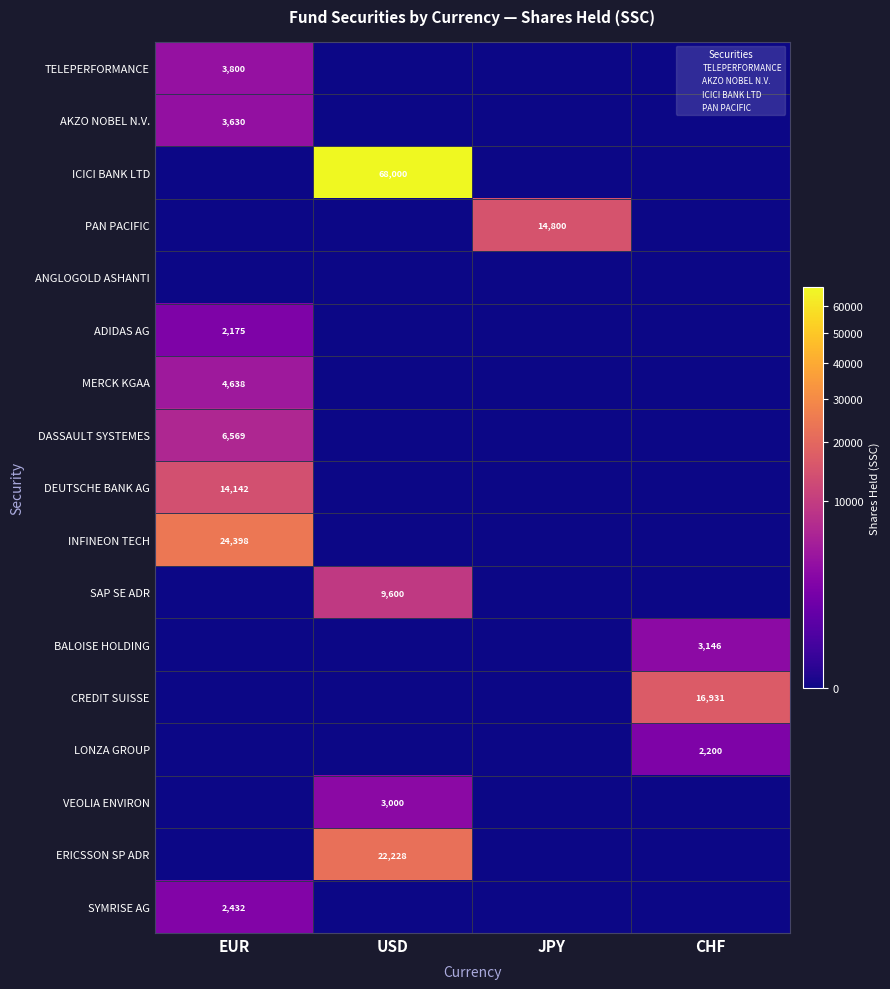

What is the total value across all series at USD?

102828